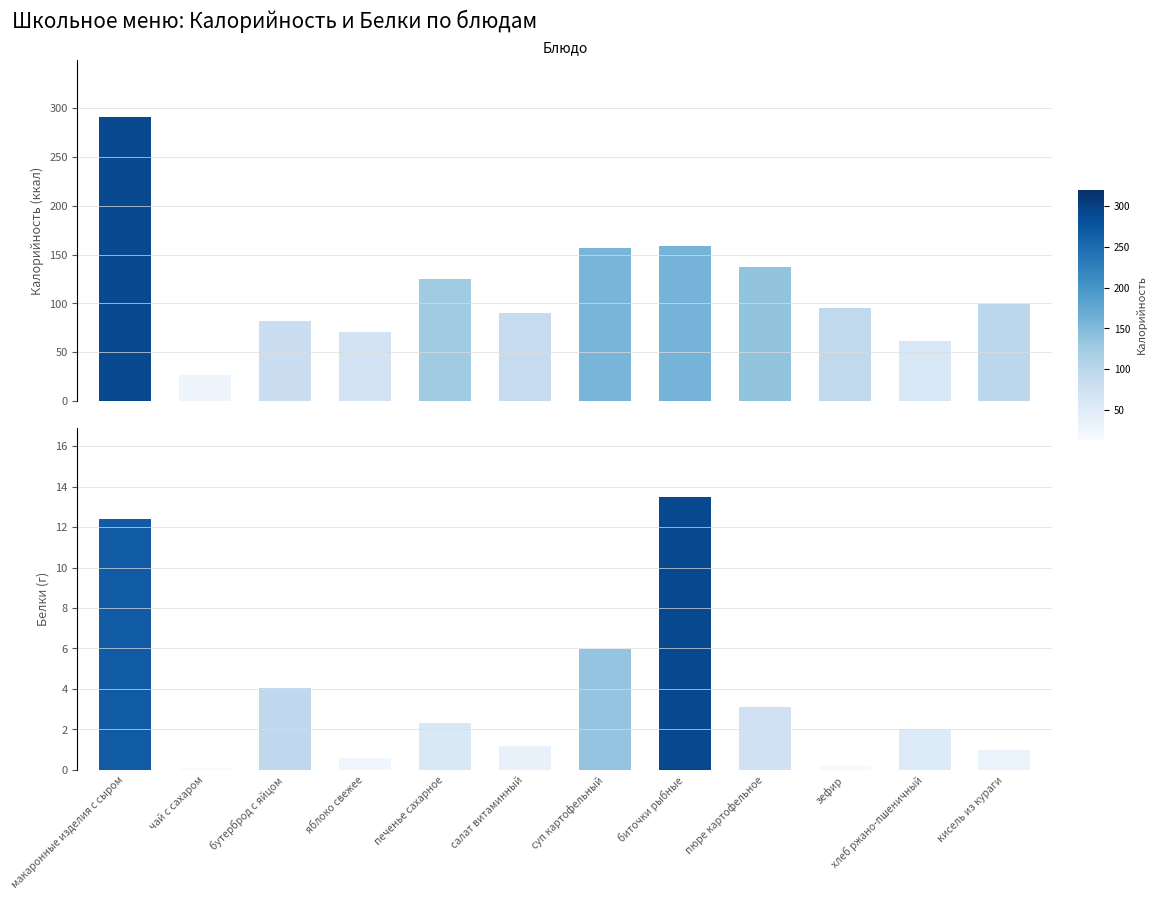

At which category is the sum across all series the highest?

макаронные изделия с сыром